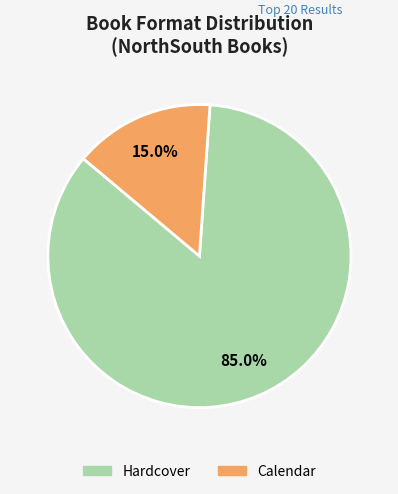

How many segments does this pie chart have?

2